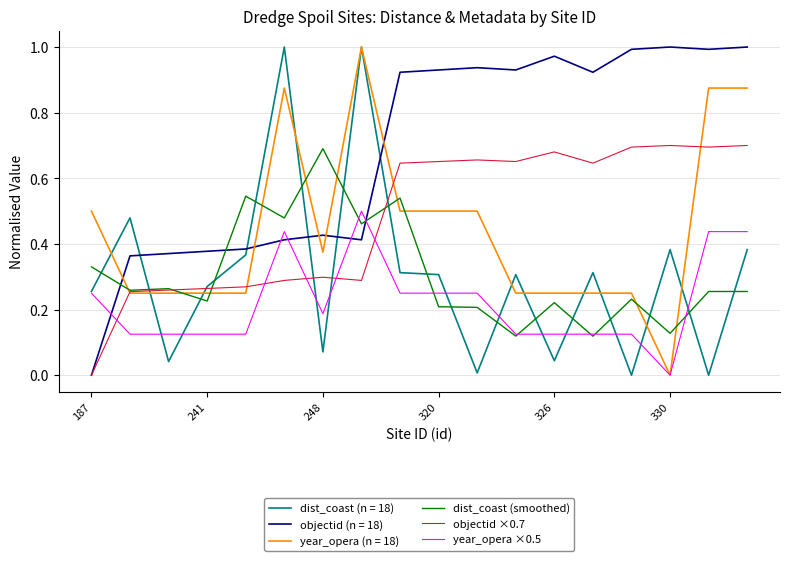

How many intersections are there between dist_coast (smoothed) and dist_coast (n = 18)?

17